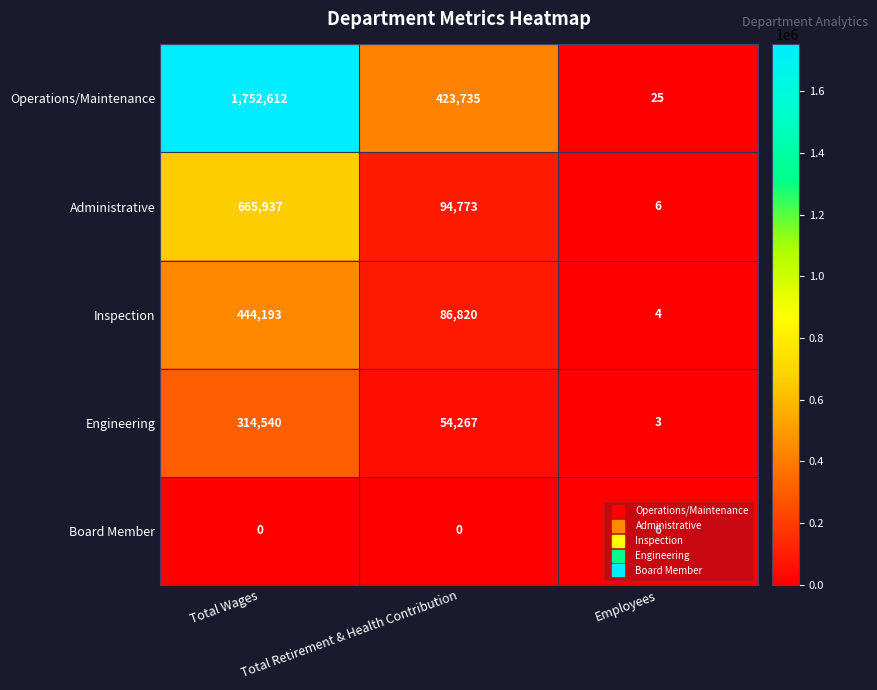

What is the greatest value displayed?

1752612